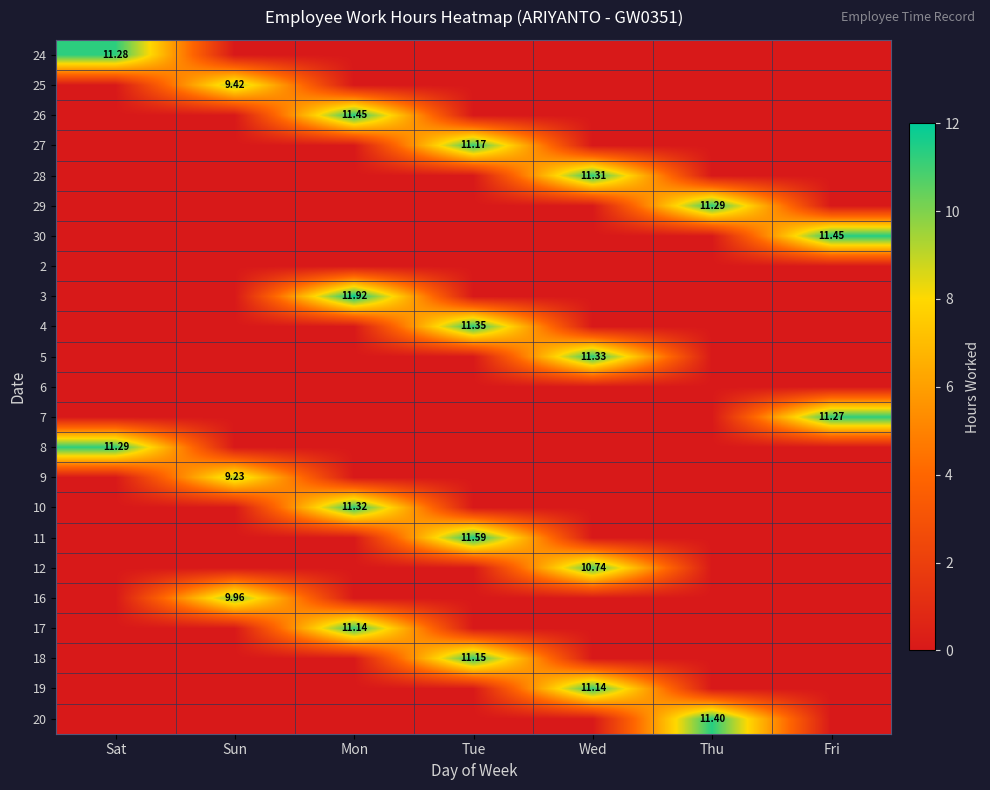

What is the total value across all series at Wed?

44.5